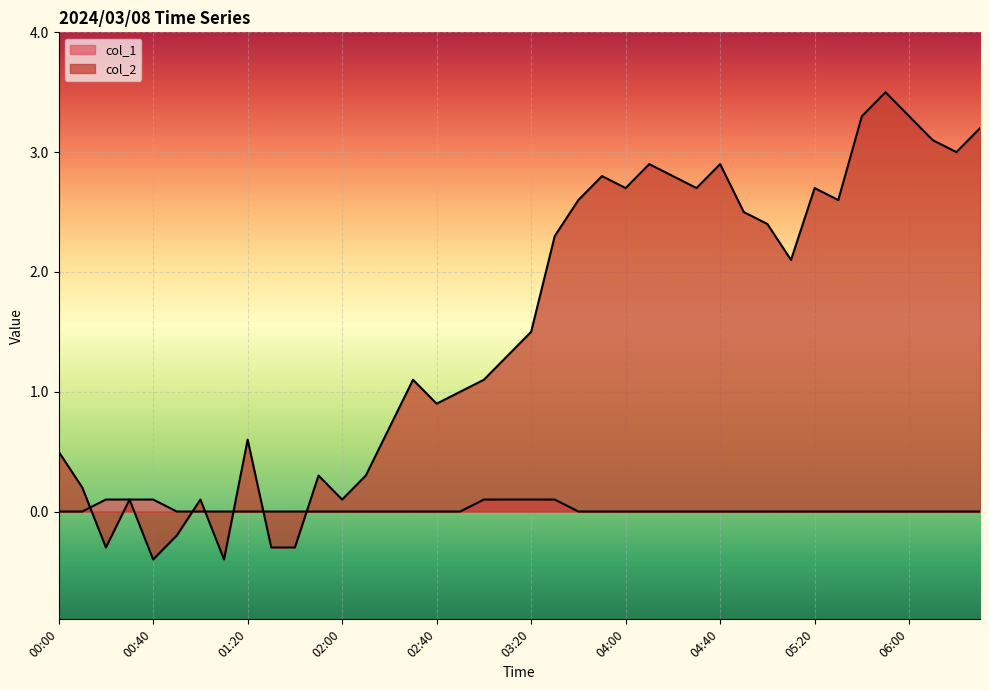

At how many categories does at least one series exceed 3?

5